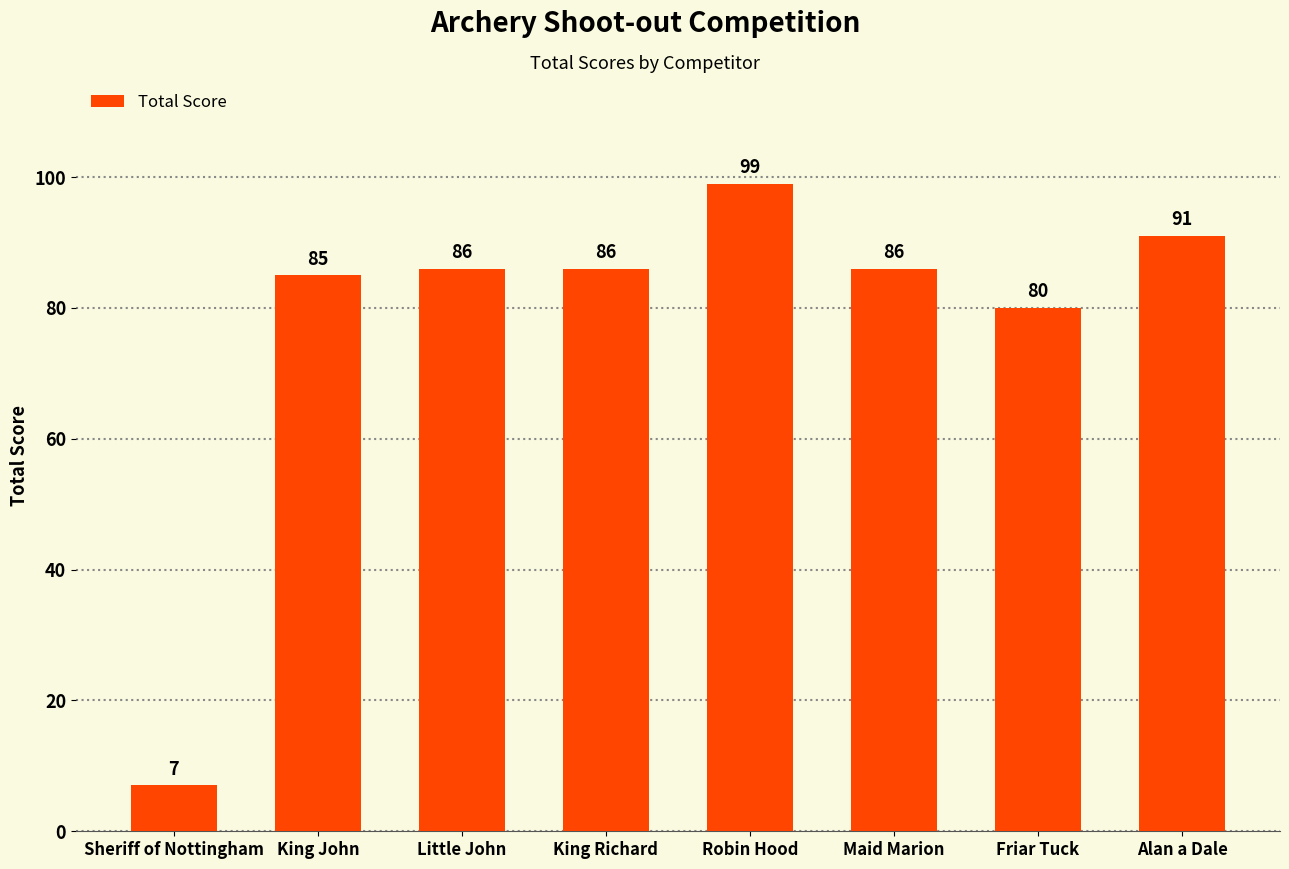

What value does the data have at Friar Tuck?

80